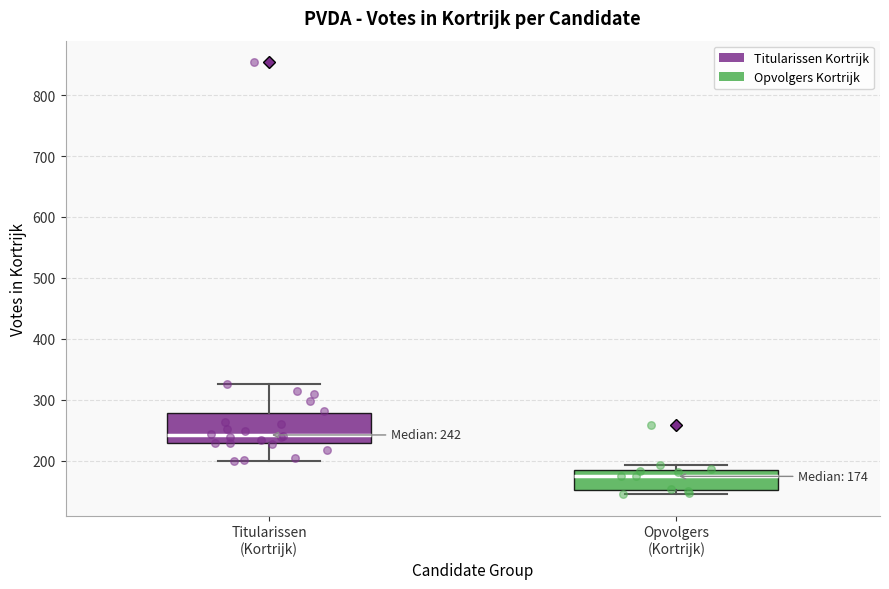

Which box is the tallest, from its lower edge to its upper edge?

Titularissen (Kortrijk)